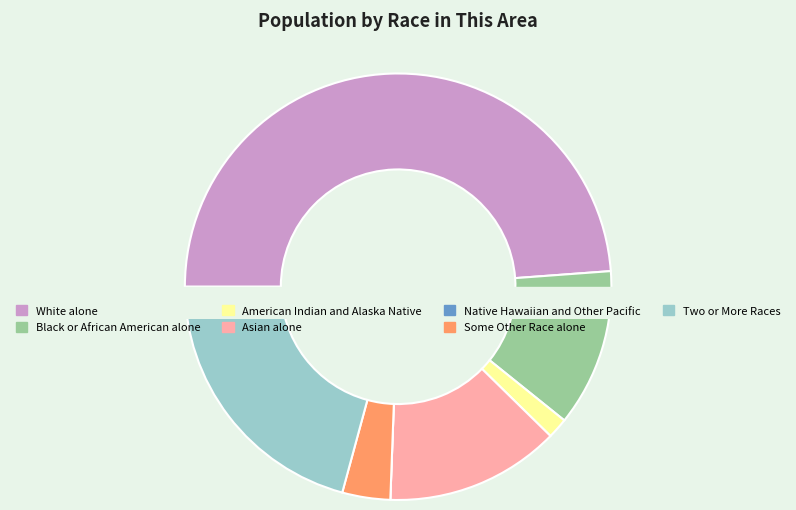

Is it true that Black or African American alone is 12% of the pie?

True